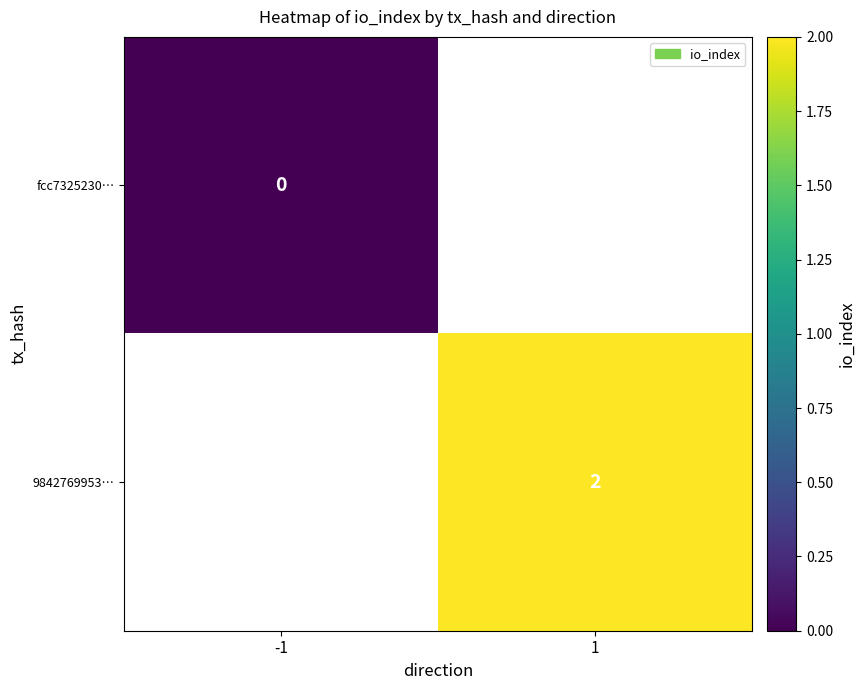

Is it true that 9842769953… equals 2 at 1?

True